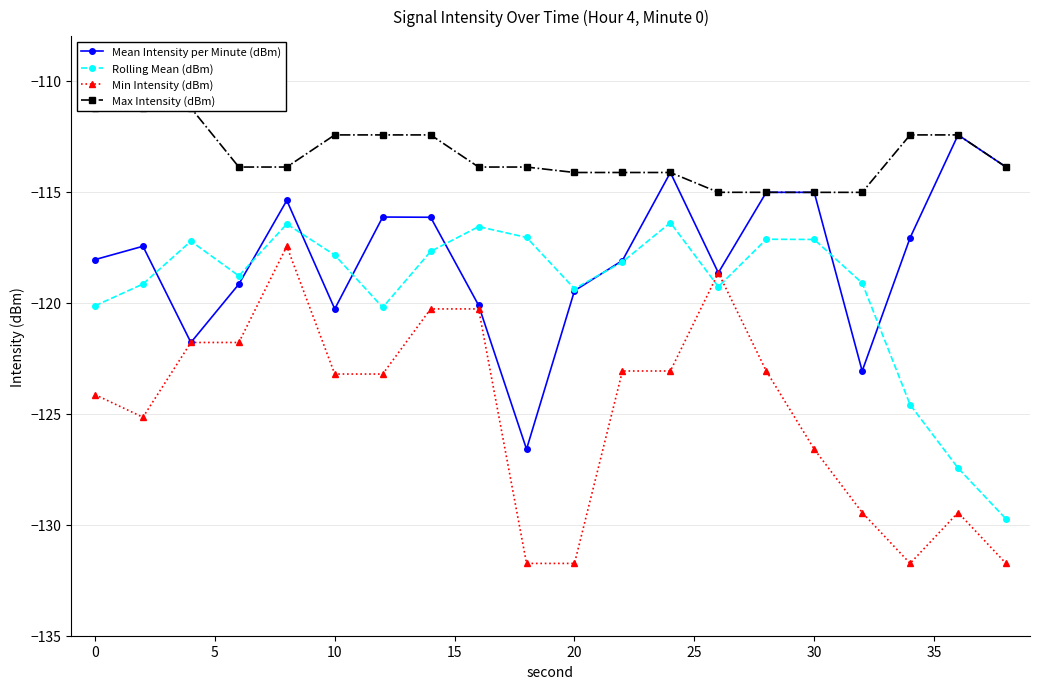

Rank the series by their maximum value, from lowest to highest.

Min Intensity (dBm), Rolling Mean (dBm), Mean Intensity per Minute (dBm), Max Intensity (dBm)